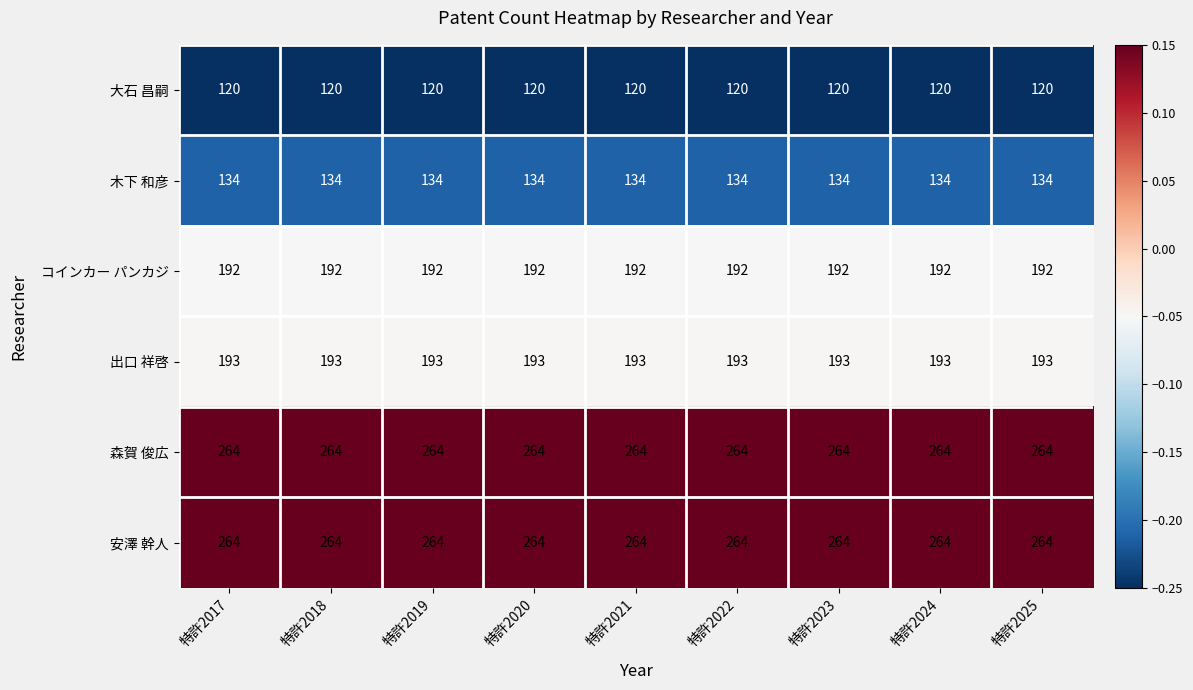

What is the spread (max minus min) of values at 特許2020?

144